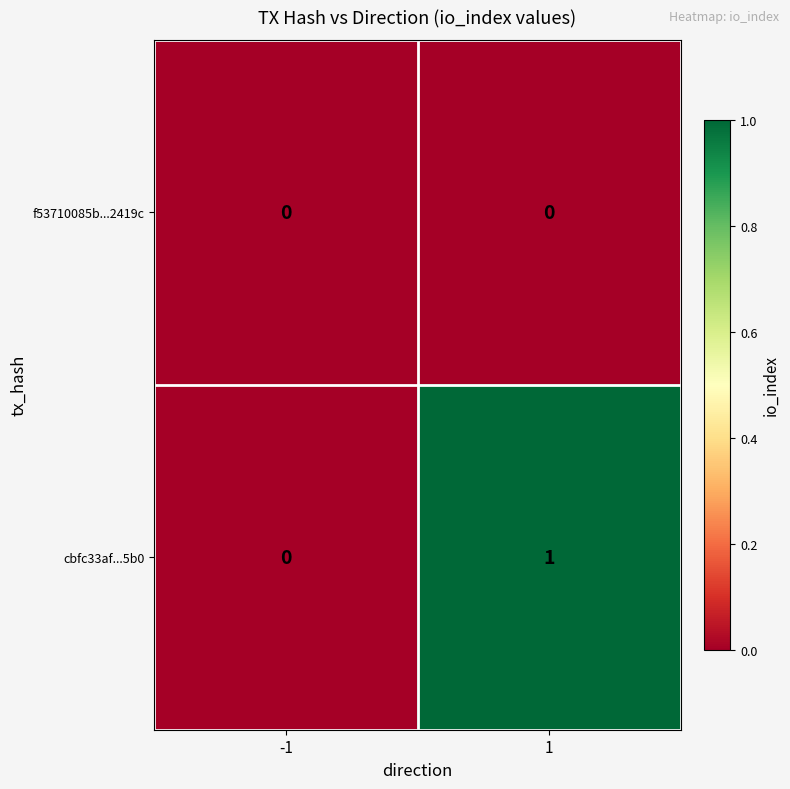

Reading right to left, transcribe all the data shown in this chart.

f53710085b...2419c: 1=0	-1=0
cbfc33af...5b0: 1=1	-1=0